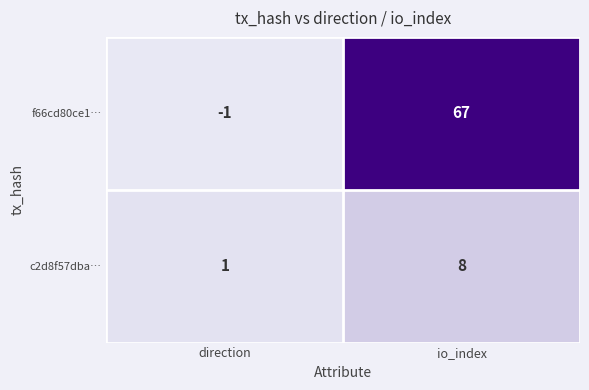

Which category has the lowest value across all series?

direction